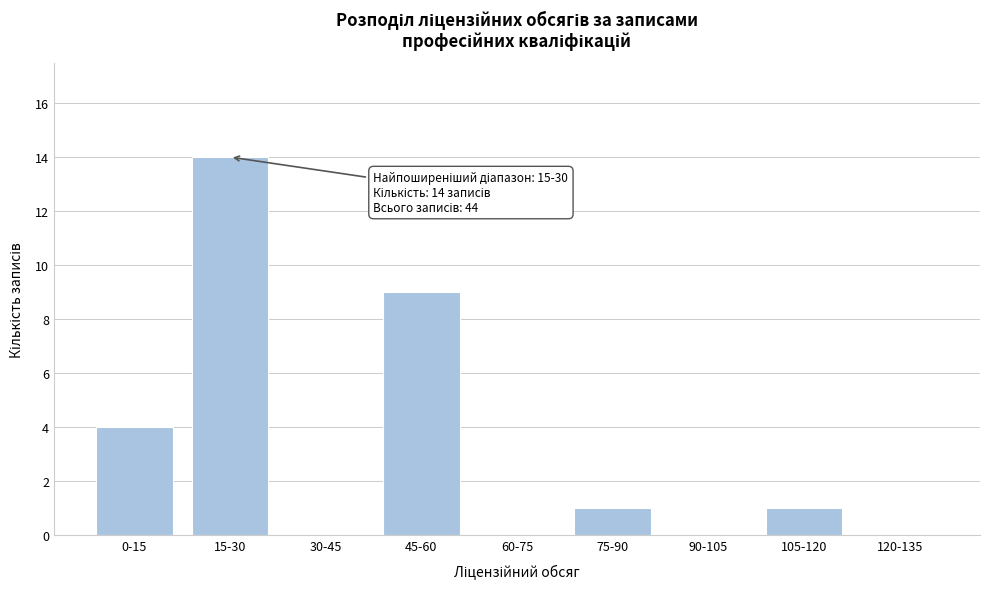

Reading right to left, list all the values displayed in this chart.

120-135=0	105-120=1	90-105=0	75-90=1	60-75=0	45-60=9	30-45=0	15-30=14	0-15=4